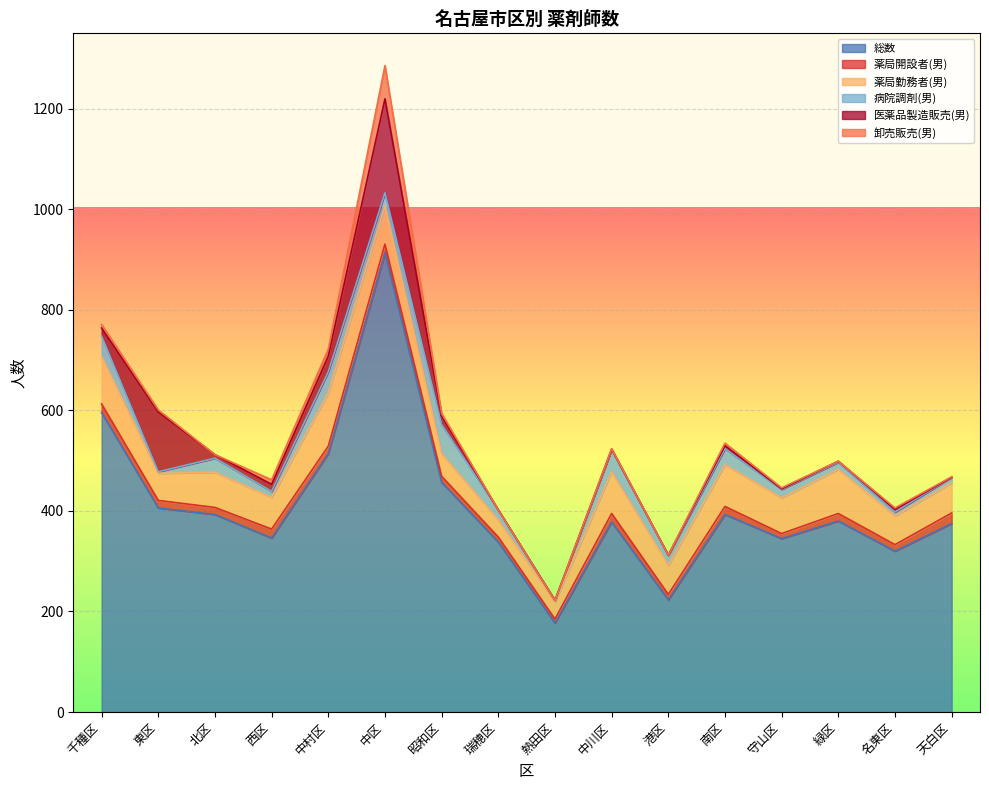

List the labels in order of 薬局勤務者(男) value, largest first.

中村区, 千種区, 緑区, 中川区, 南区, 中区, 守山区, 北区, 西区, 天白区, 港区, 名東区, 東区, 昭和区, 瑞穂区, 熱田区